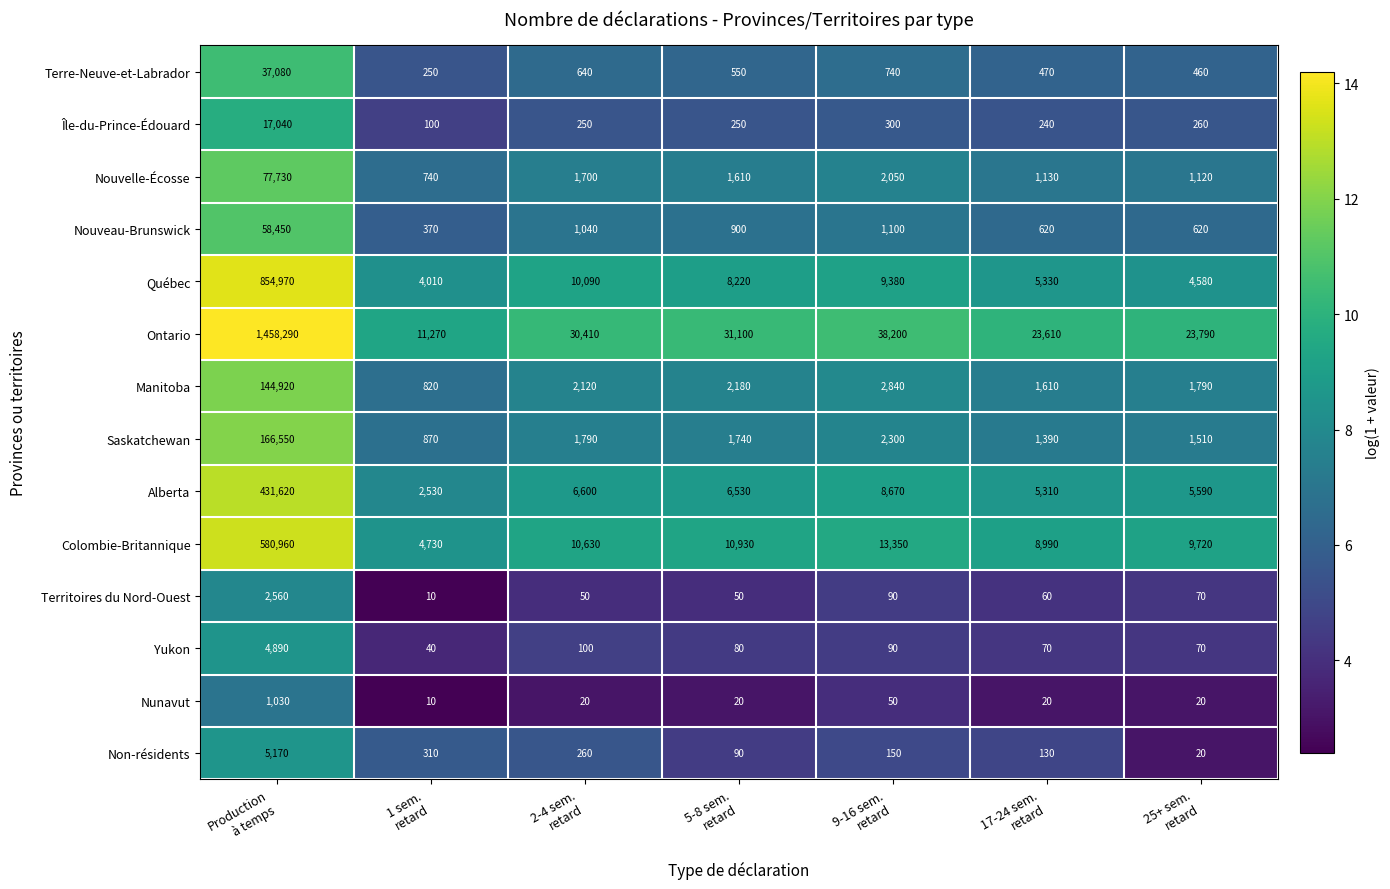

What is the minimum value for Colombie-Britannique?

4730